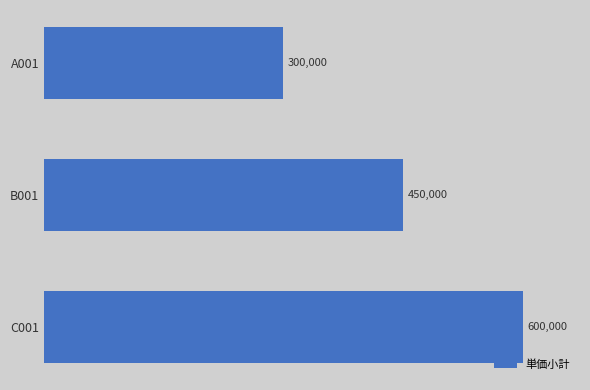

What is the difference between the maximum and minimum values?

300000